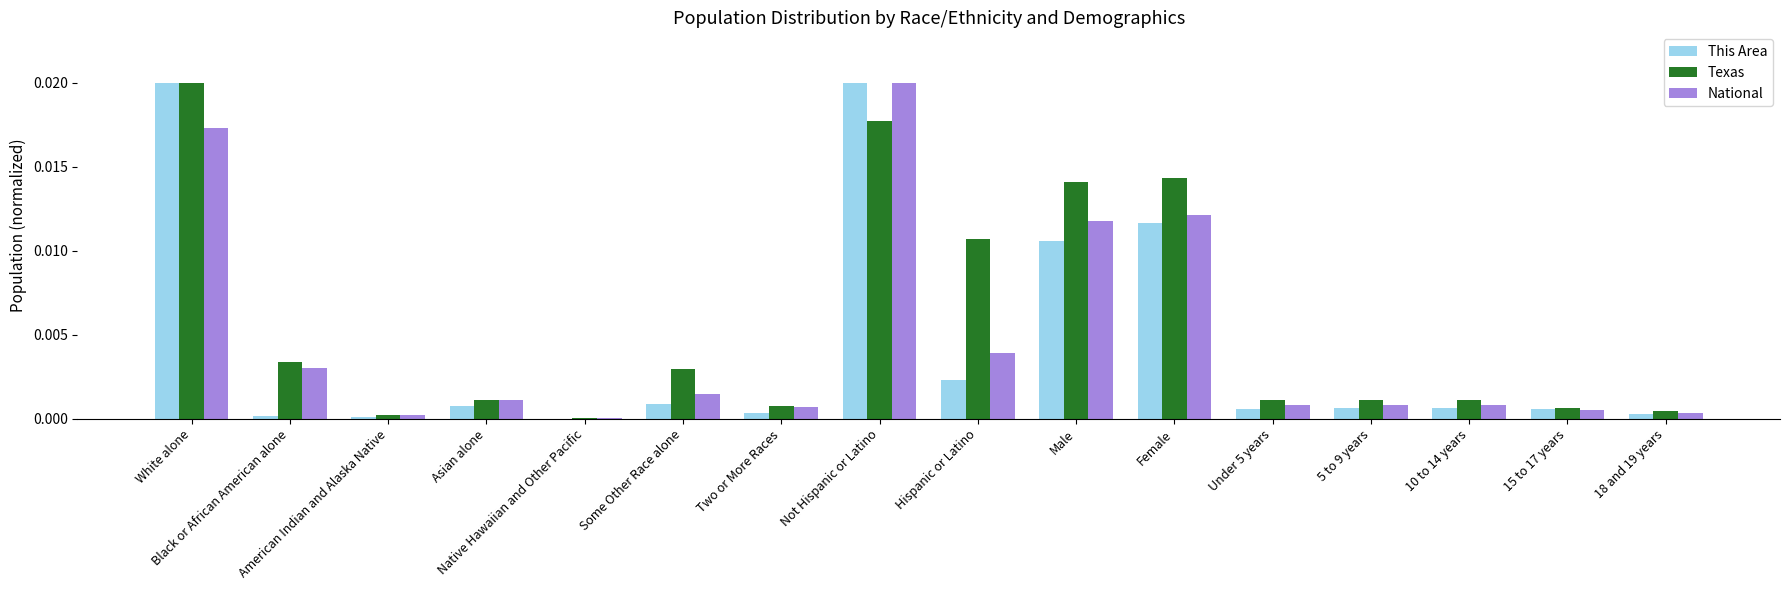

Which series changed the most between Native Hawaiian and Other Pacific and 5 to 9 years?

Texas